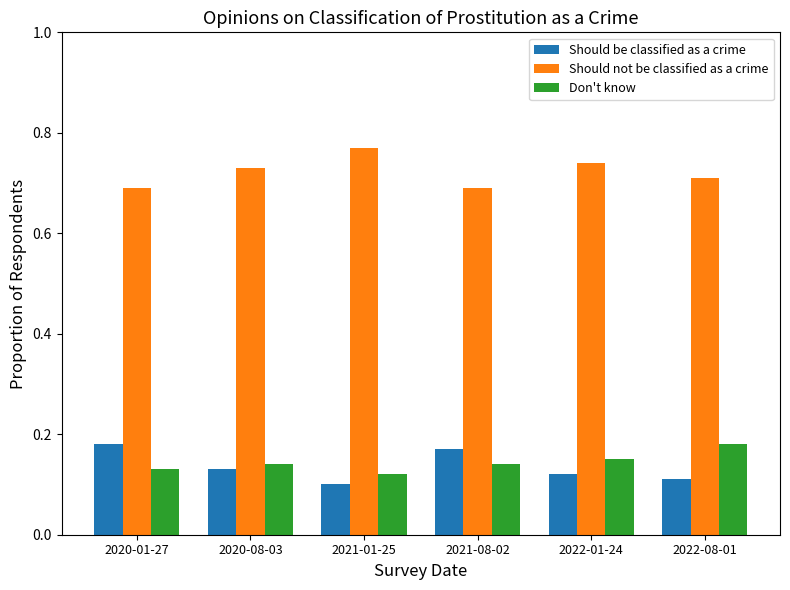

What are all the series names shown in the legend?

Should be classified as a crime, Should not be classified as a crime, Don't know